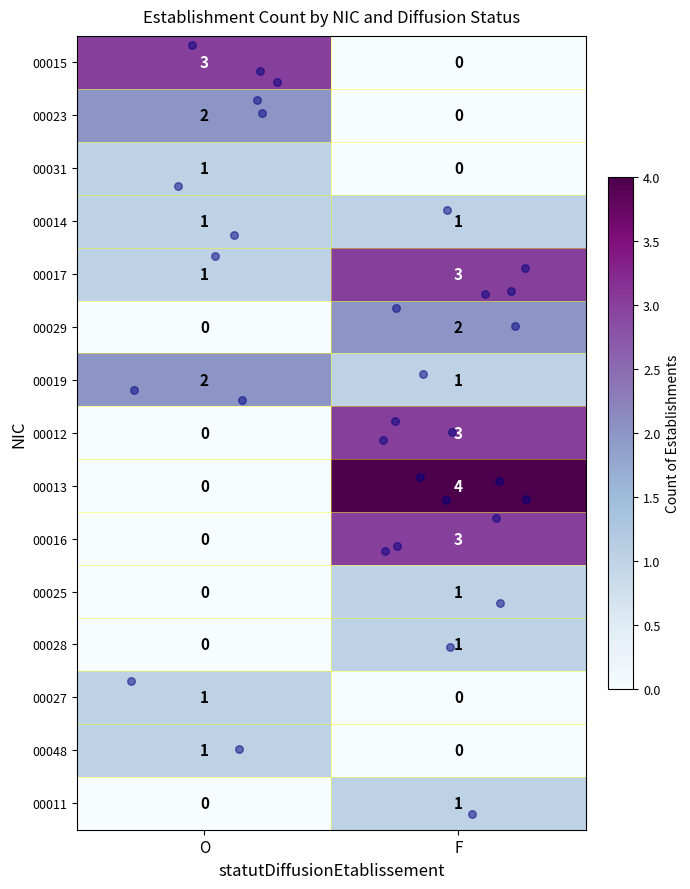

Between O and F, which series saw the biggest shift?

00013